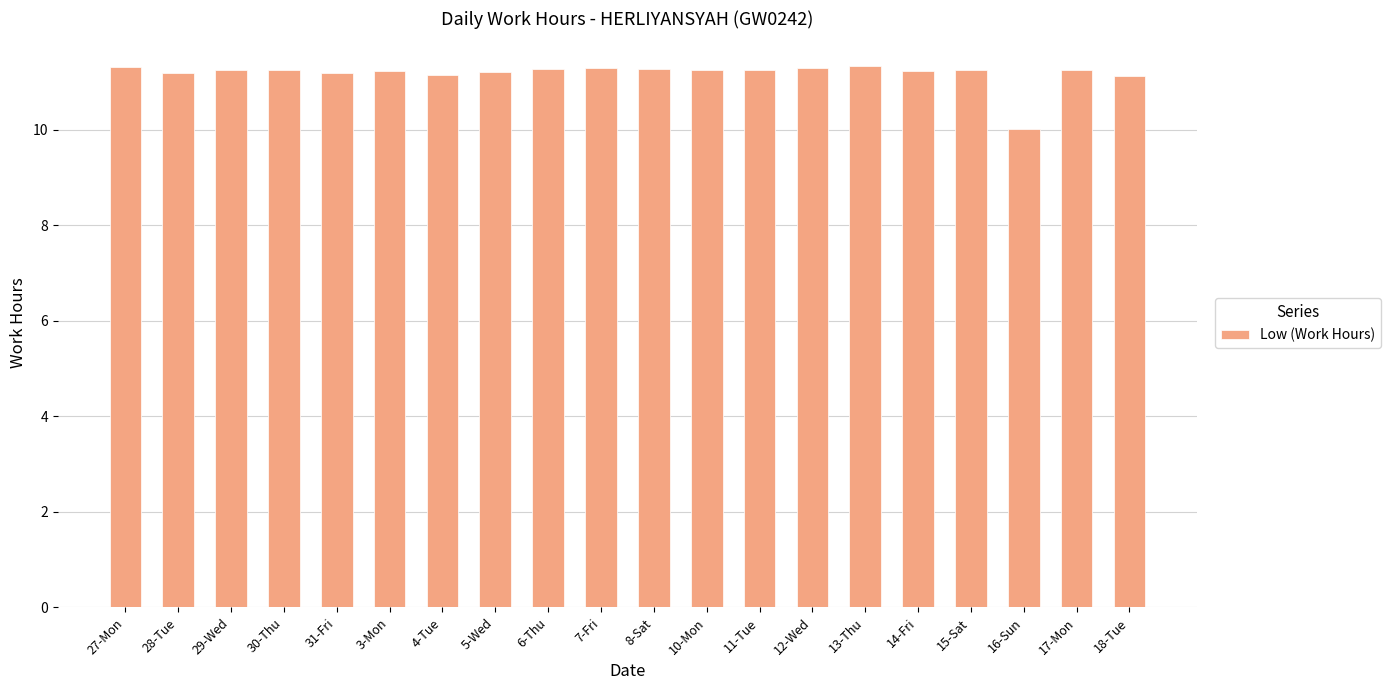

What is the label of the 5th bar from the left?

31-Fri